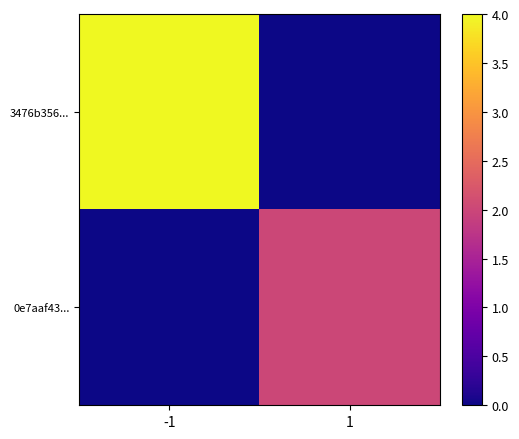

Which label corresponds to the largest value in the chart?

-1